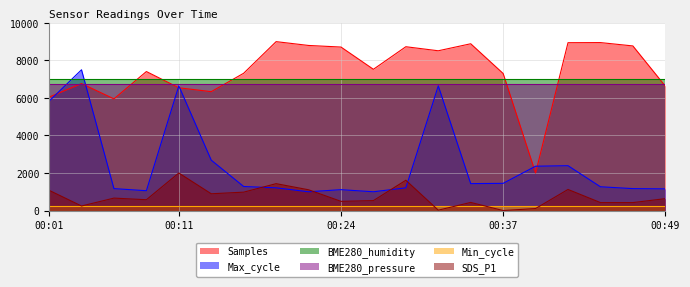

True or false: SDS_P1 and Samples cross at least once.

False